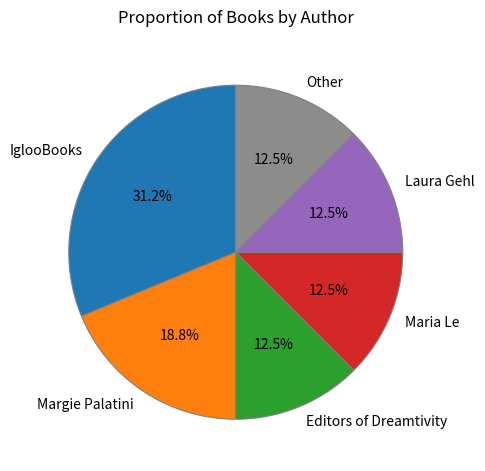

Is the sum of Maria Le and Laura Gehl greater than half?

No